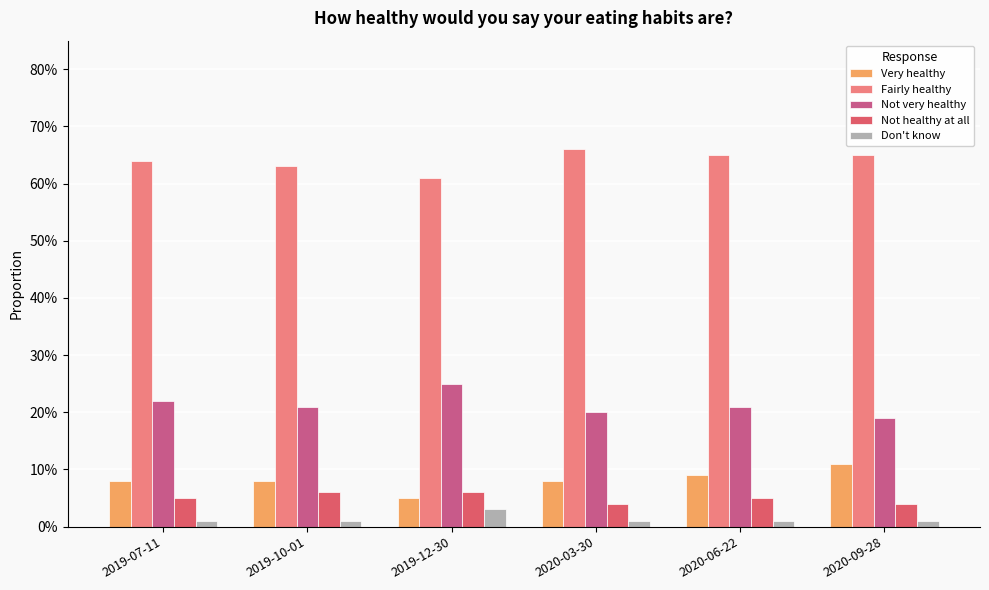

Does the chart contain stacked bars?

No